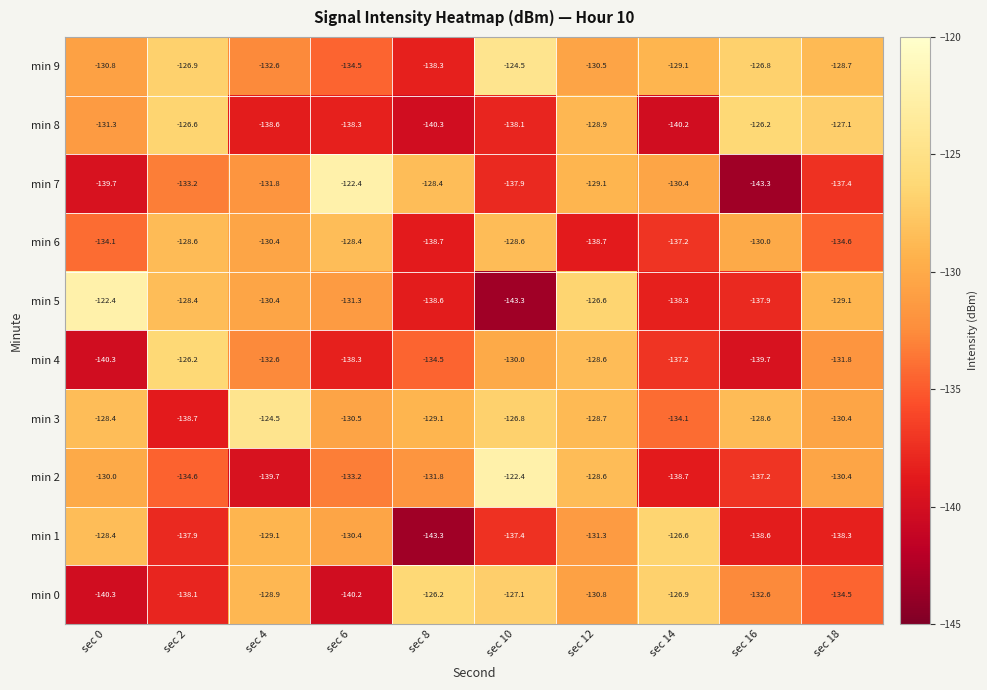

At which category is the sum across all series the highest?

sec 12